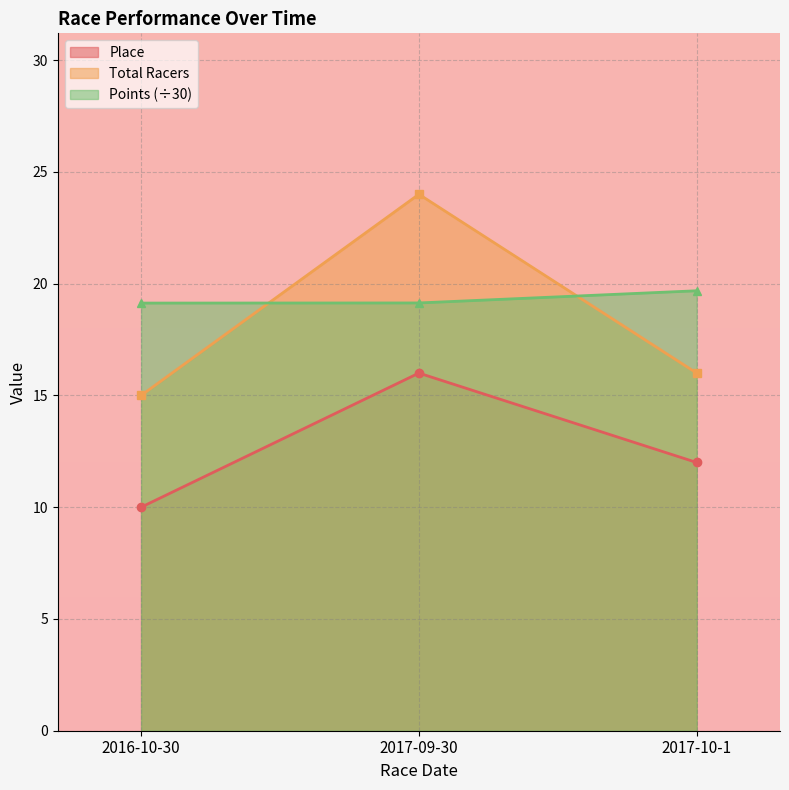

Which category has the highest value across all series?

2017-09-30